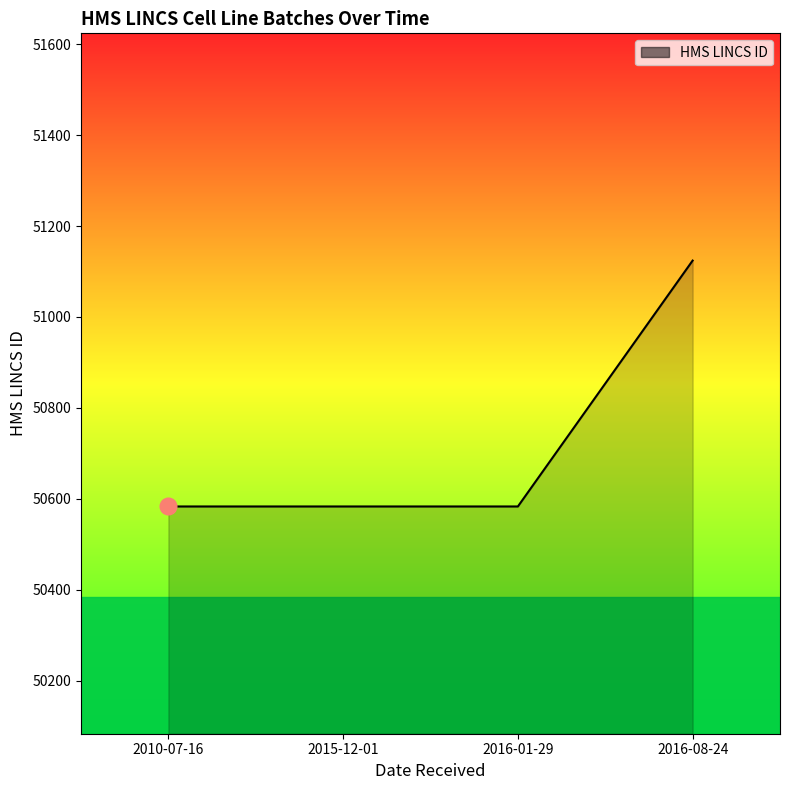

Reading left to right, extract all data points from this chart.

2010-07-16=50583	2015-12-01=50583	2016-01-29=50583	2016-08-24=51124